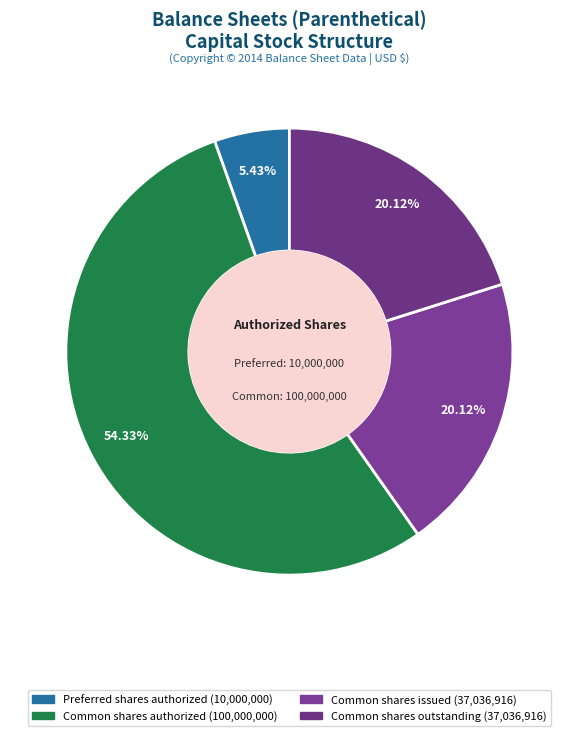

Which slice represents more than half of the pie?

Common shares authorized